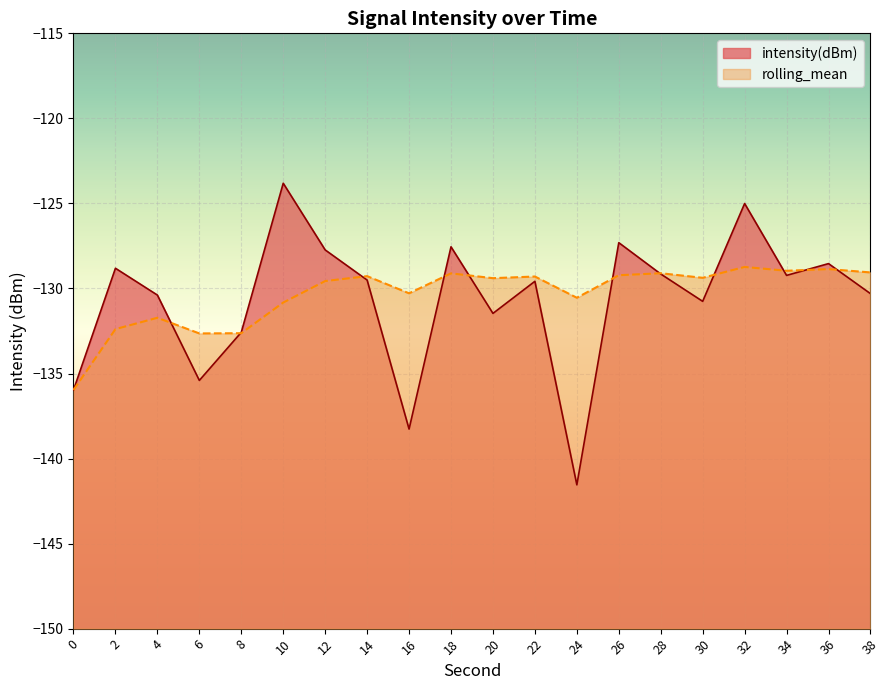

What is the sum of all intensity(dBm) values?

-2612.9